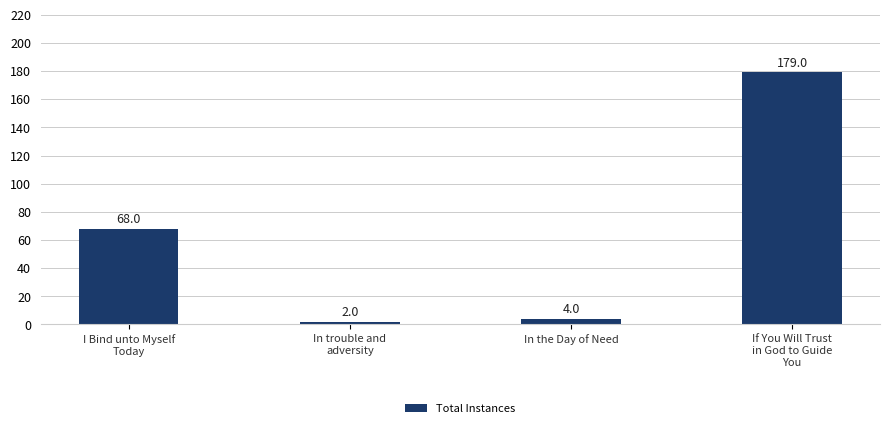

True or false: the data shows 116 at I Bind unto Myself
Today.

False